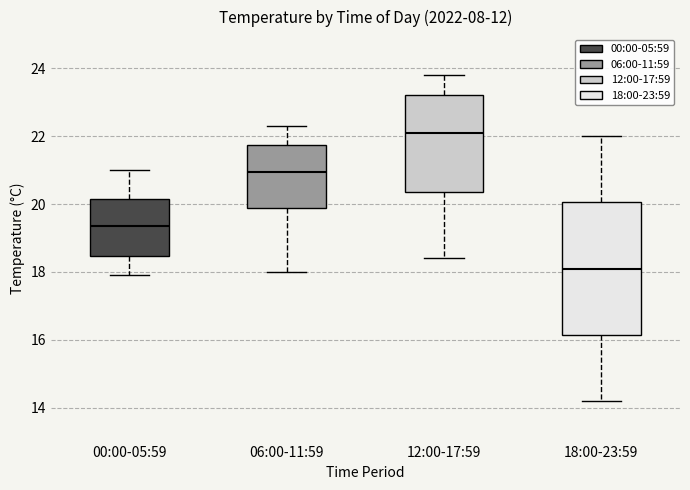

Which box has the lowest median line?

18:00-23:59